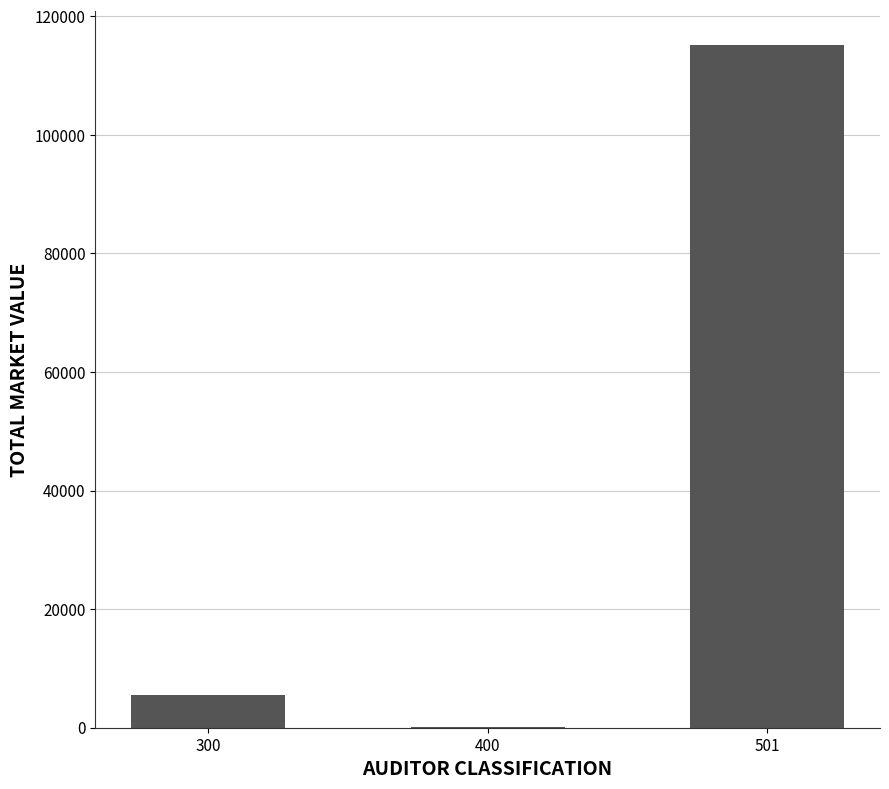

What is the sum of all values?

120800